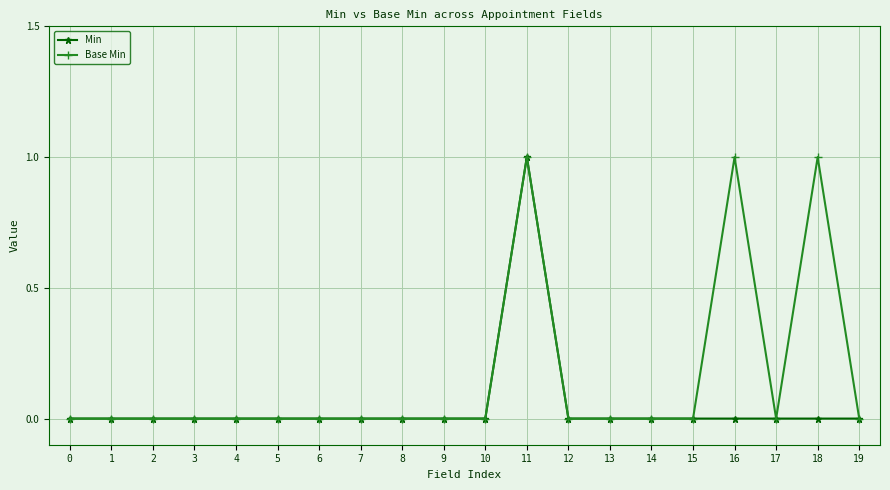

True or false: Base Min has more than 1 points higher than both neighbors.

True